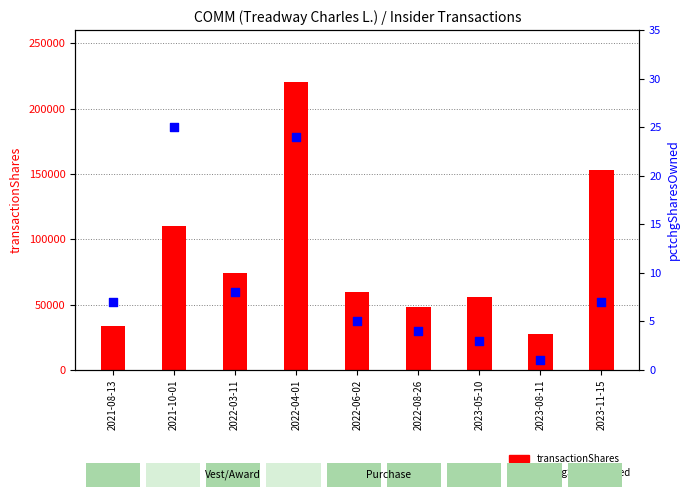

What are all the series names shown in the legend?

transactionShares, pctchgSharesOwned